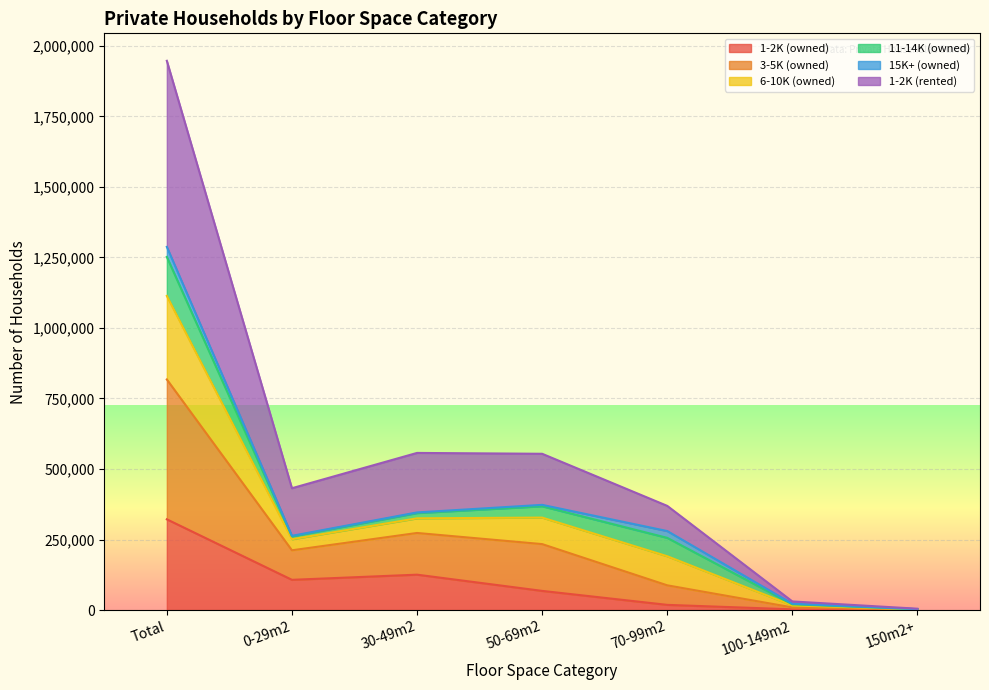

What are all the series names shown in the legend?

1-2K (owned), 3-5K (owned), 6-10K (owned), 11-14K (owned), 15K+ (owned), 1-2K (rented)